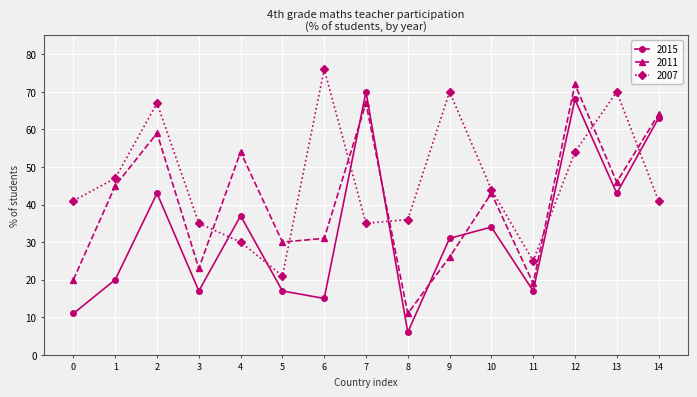

Read the 2007 value at 8, to the nearest 5.

35